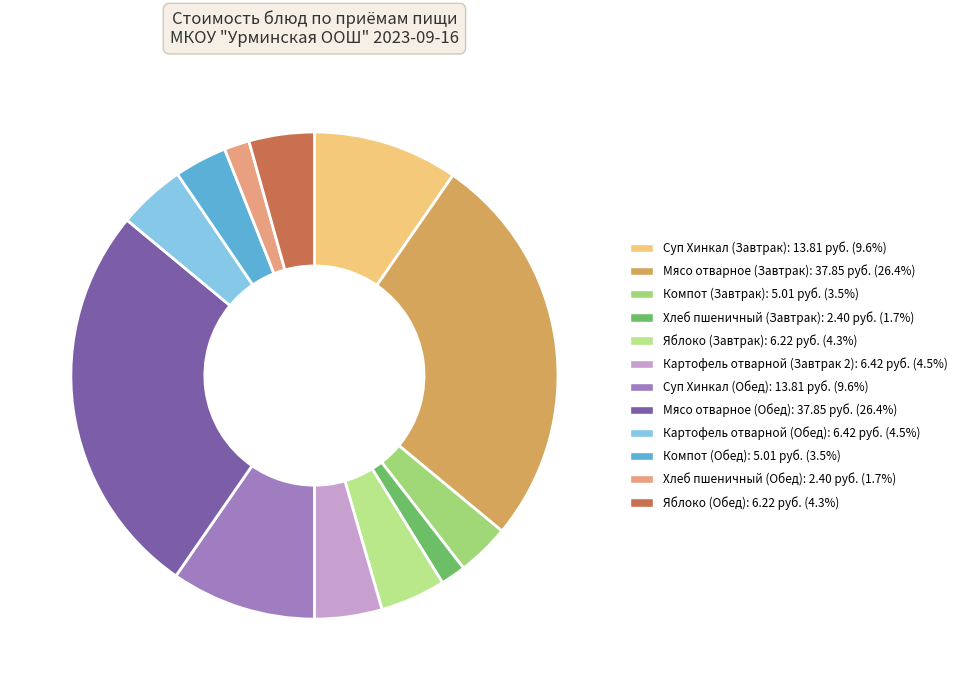

Does any single category account for the majority?

No